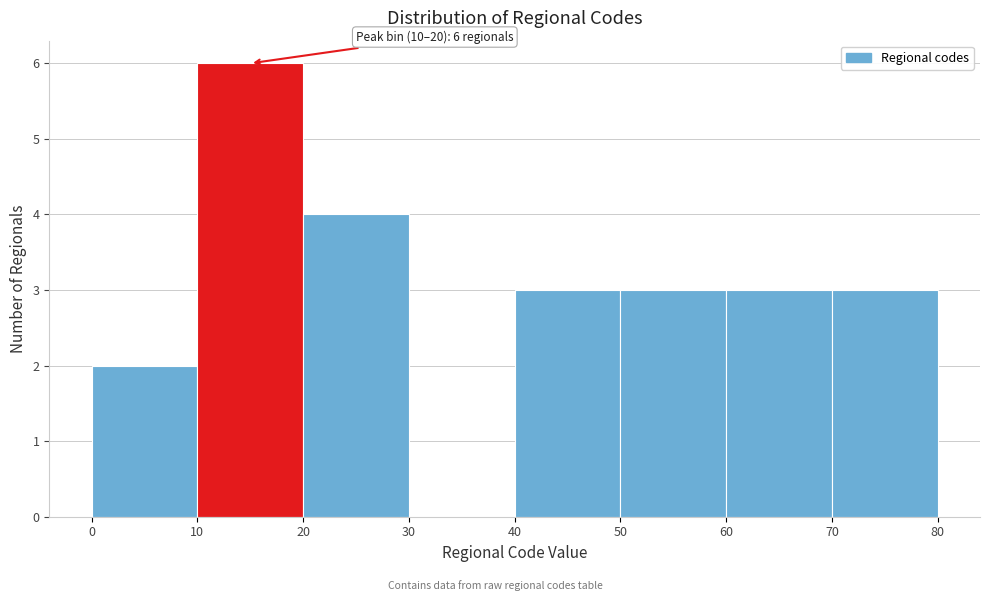

Which range on the x-axis has the tallest bar?

10 to 20